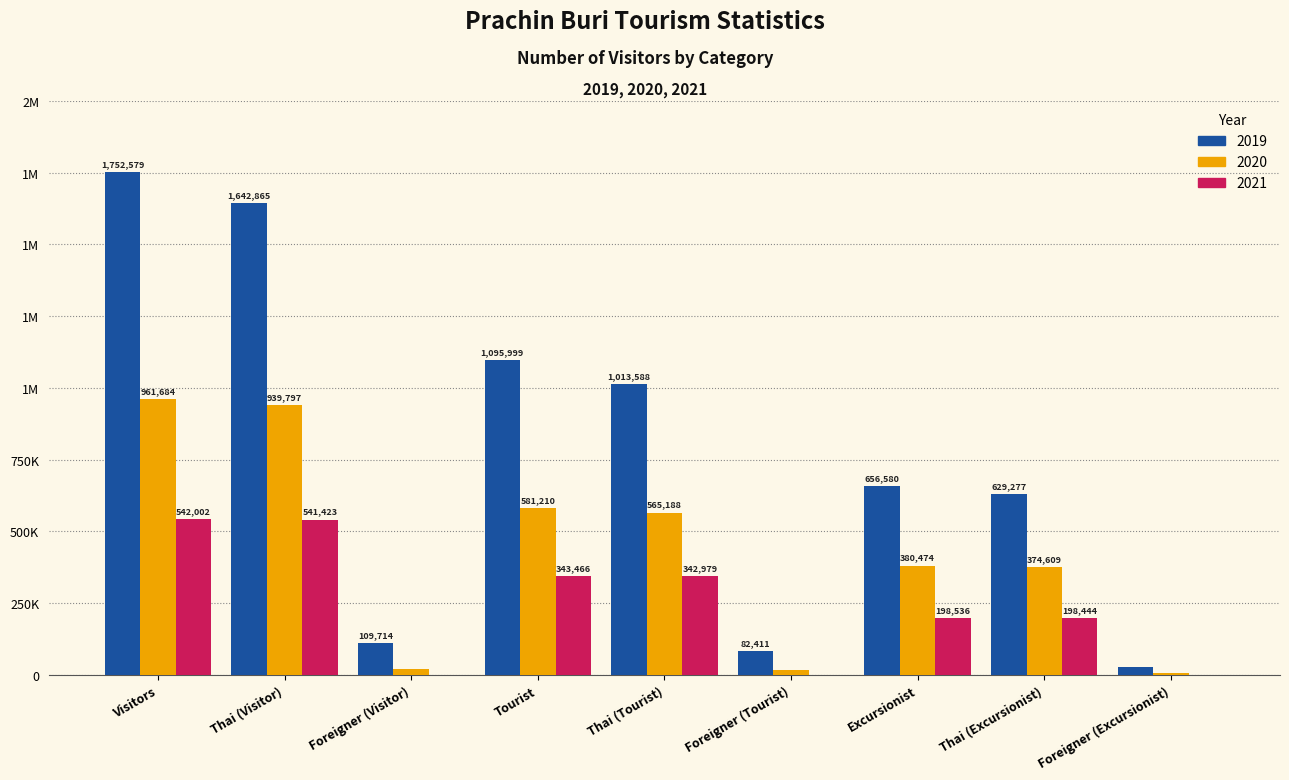

What is the label of the 8th bar from the left?

Thai (Excursionist)